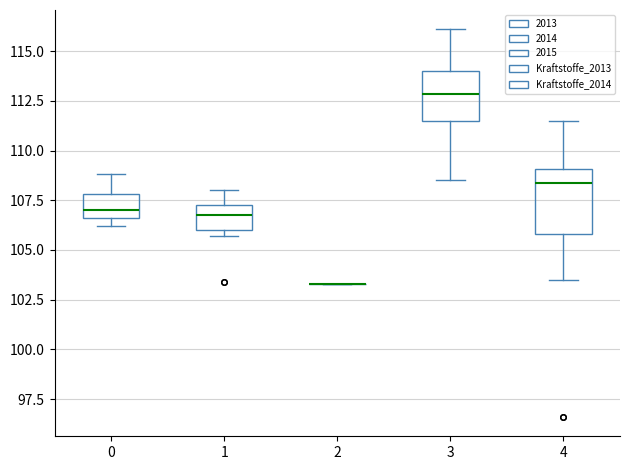

Which box is the tallest, from its lower edge to its upper edge?

4